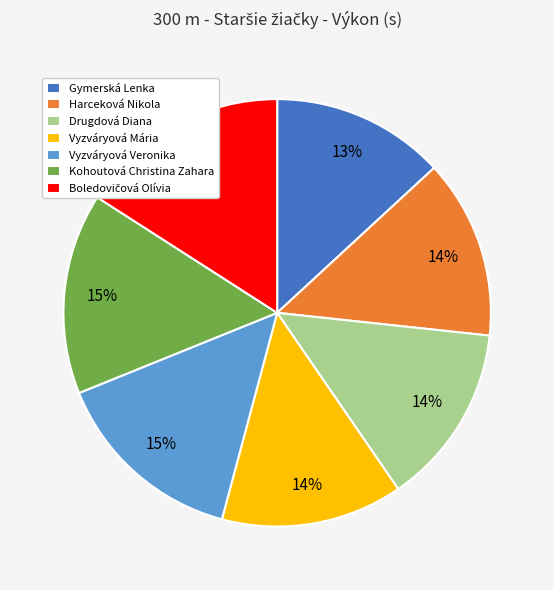

What is the ratio of the value at Kohoutová Christina Zahara to the value at Harceková Nikola?

1.1